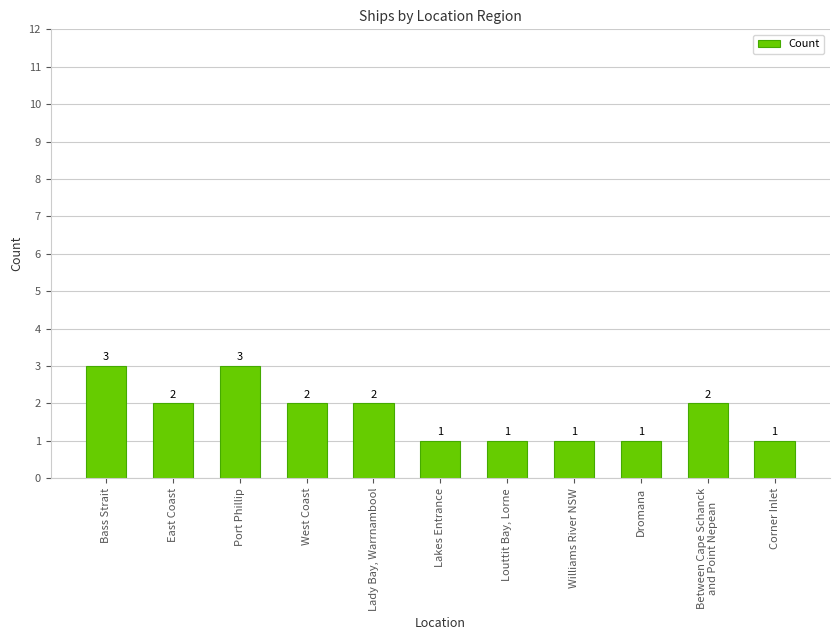

Between Dromana and Bass Strait, which is larger?

Bass Strait